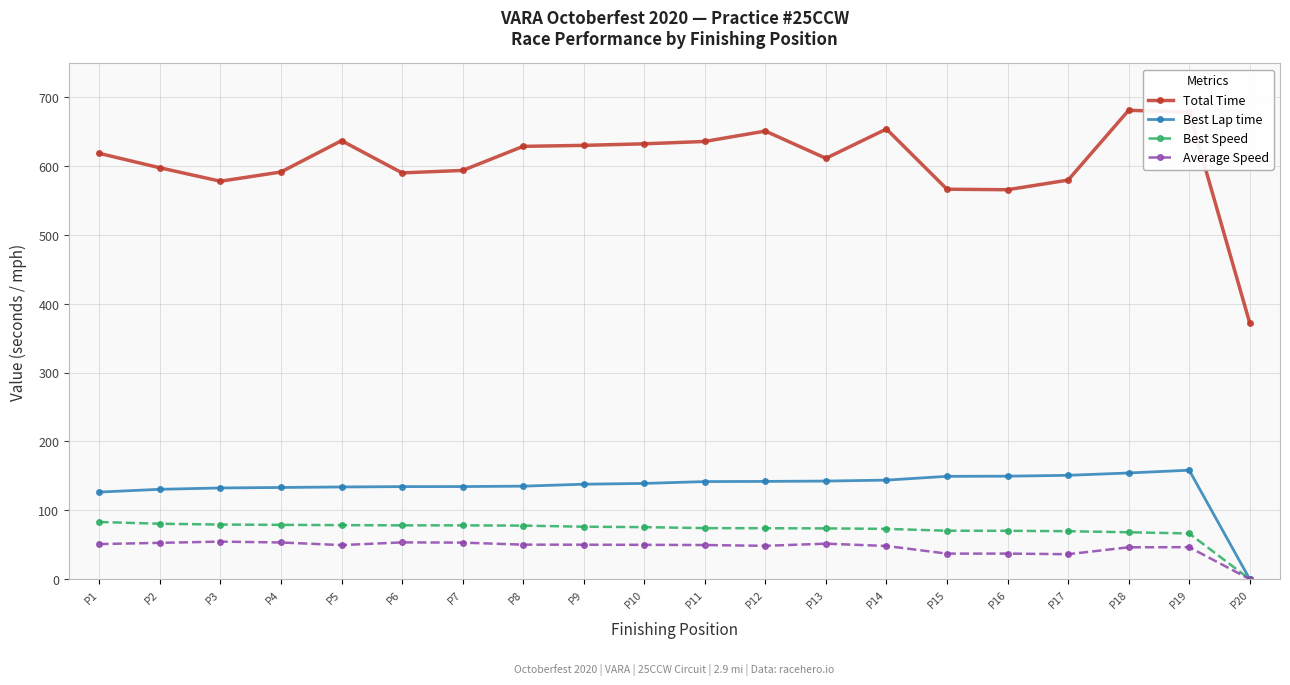

True or false: Average Speed has more than 2 points higher than both neighbors.

True